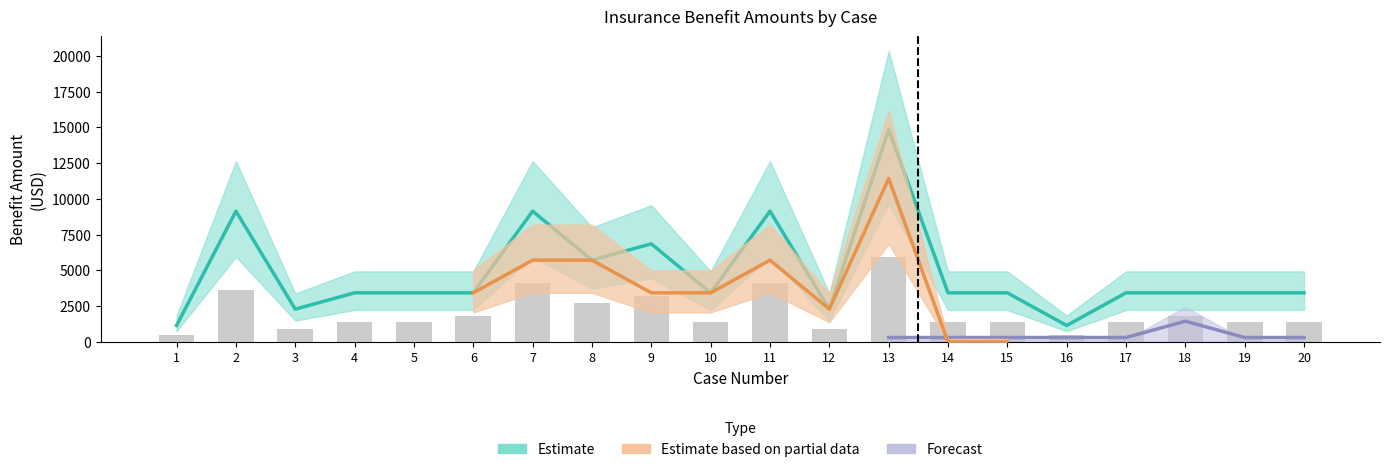

Read the S.V.O. value at 12.

2285.7